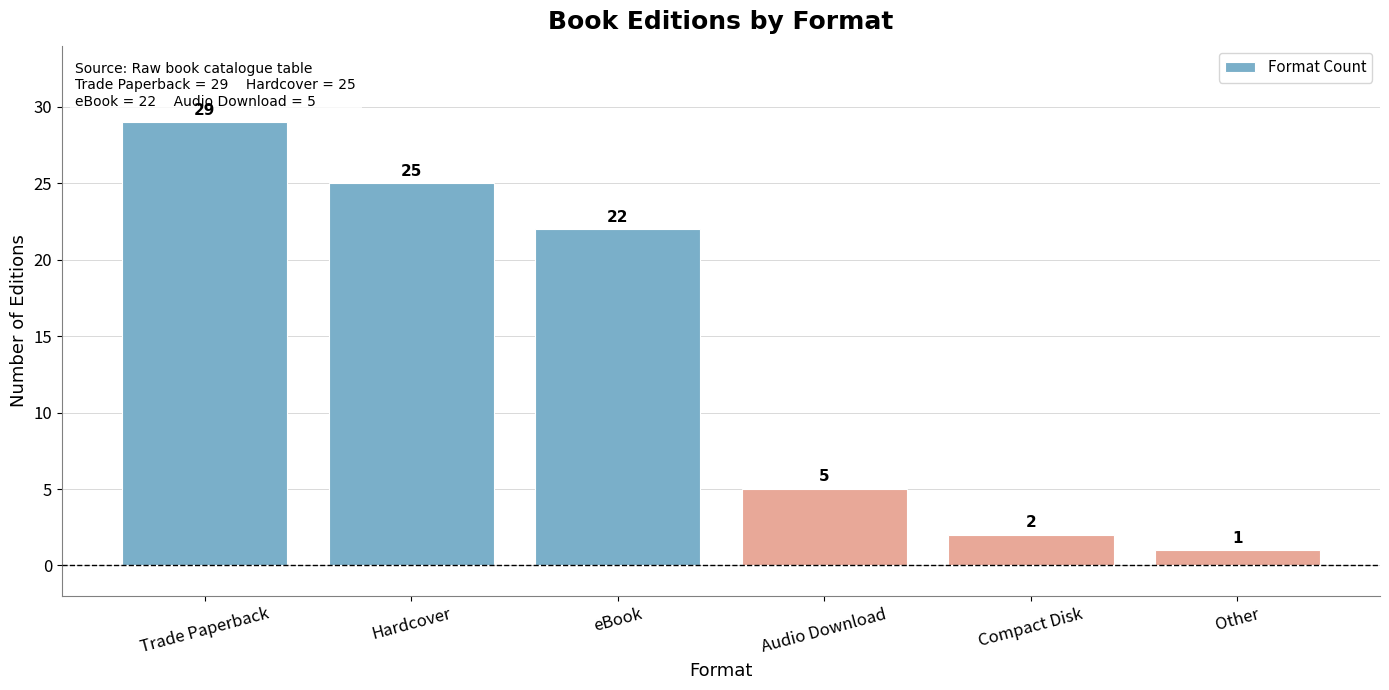

What position from the left is Hardcover?

2